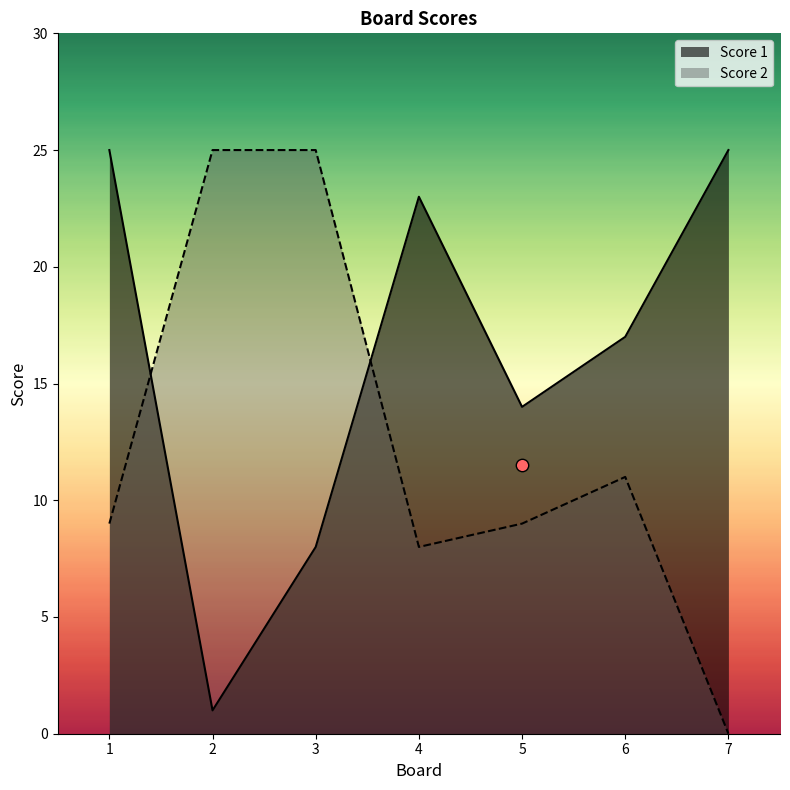

Which series has the largest total across all categories?

Score 1